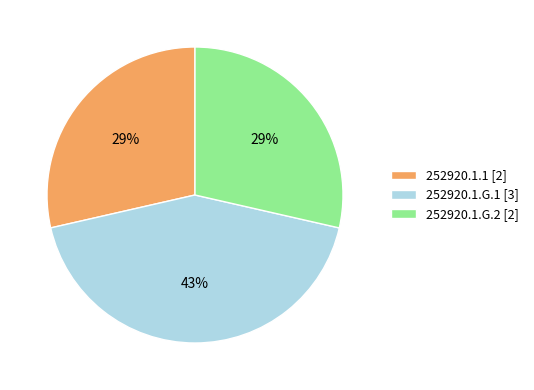

Count the number of slices in the pie.

3